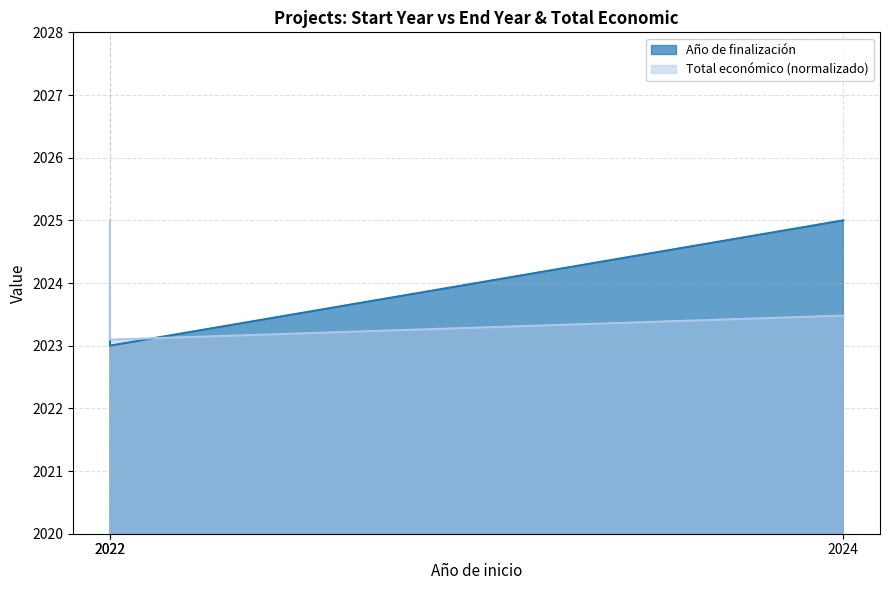

What is the smallest value displayed?

2023.0